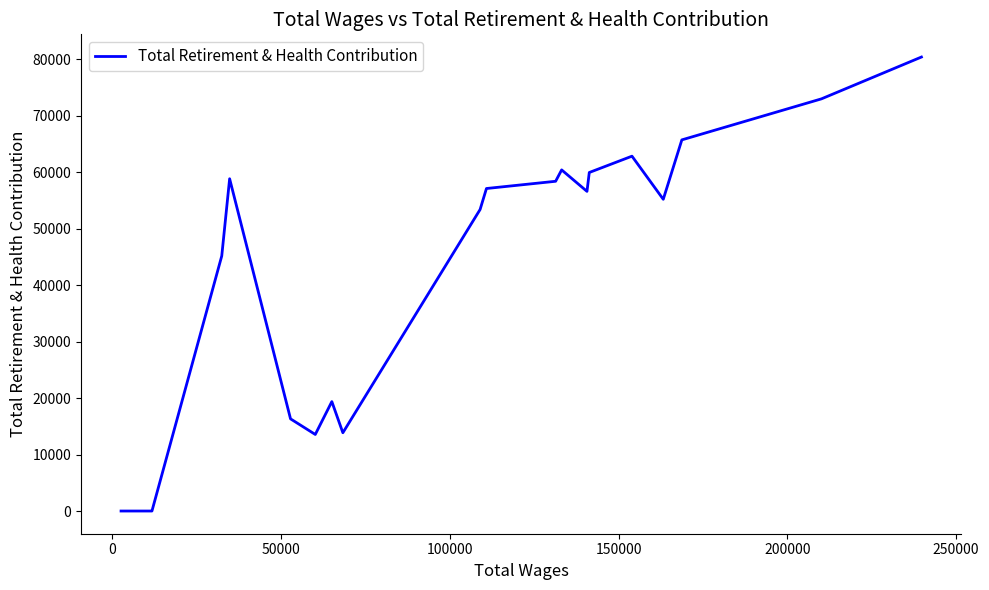

What is the maximum value shown in the chart?

80427